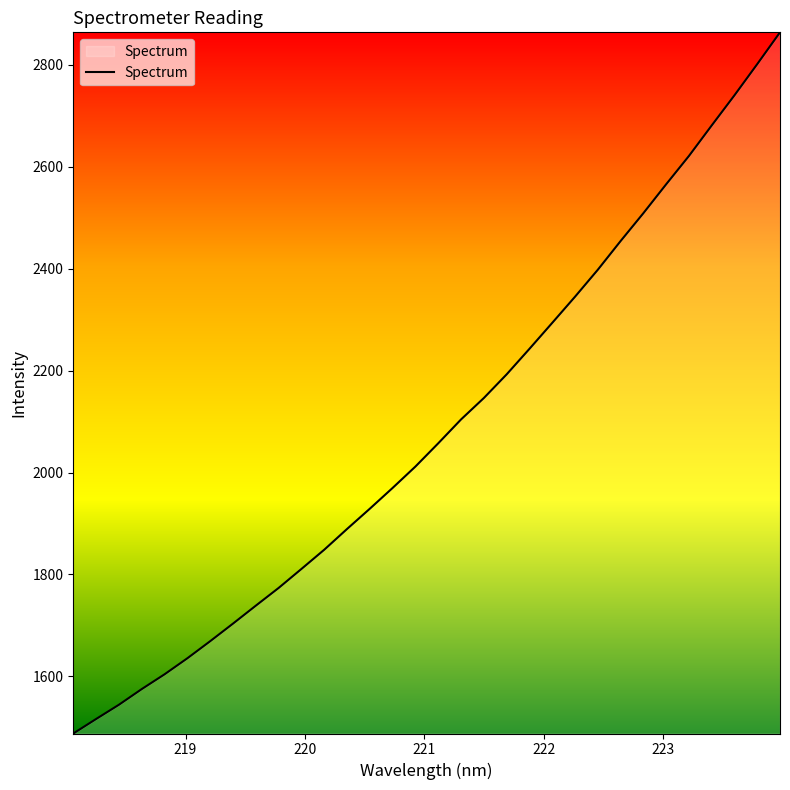

What is the greatest value displayed?

2863.9